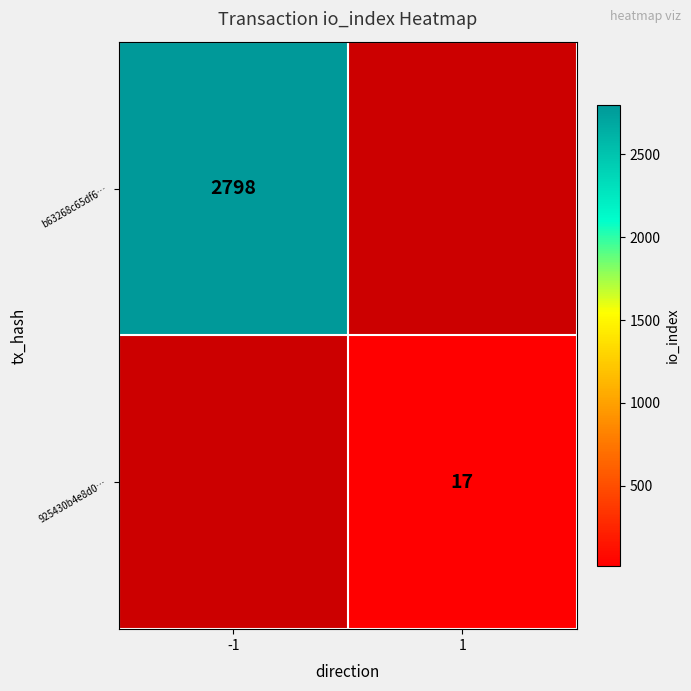

The value of b63268c65df6d663074a06951948a130f0220ea at 0 is -1. True or false?

True